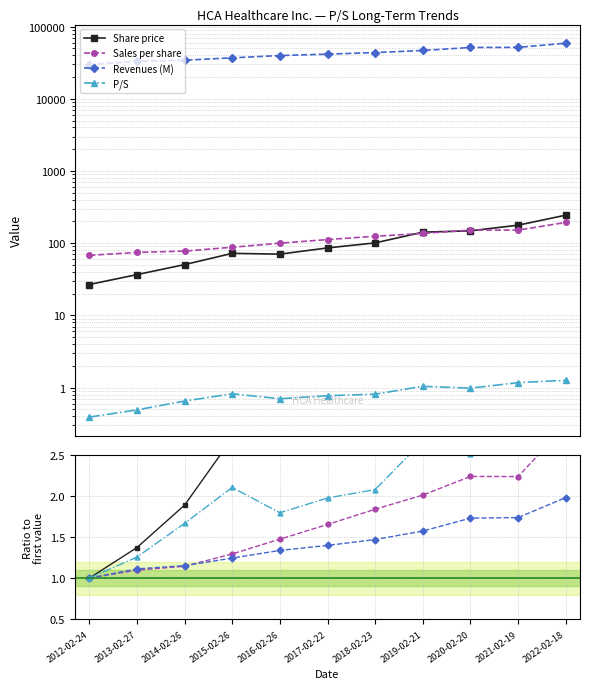

What is the minimum value shown in the chart?

0.4